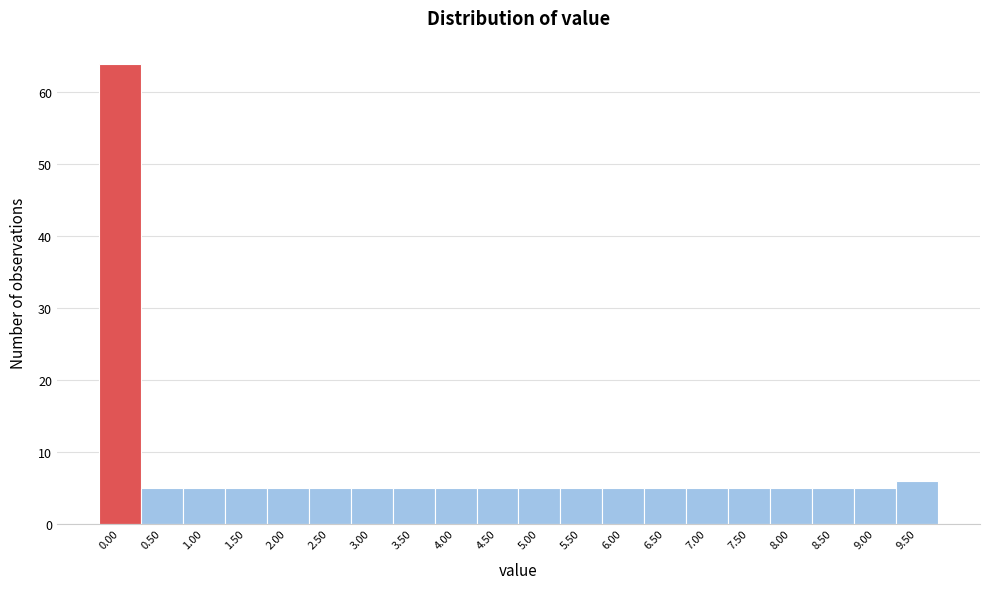

Reading right to left, list all the values displayed in this chart.

6	5	5	5	5	5	5	5	5	5	5	5	5	5	5	5	5	5	5	64